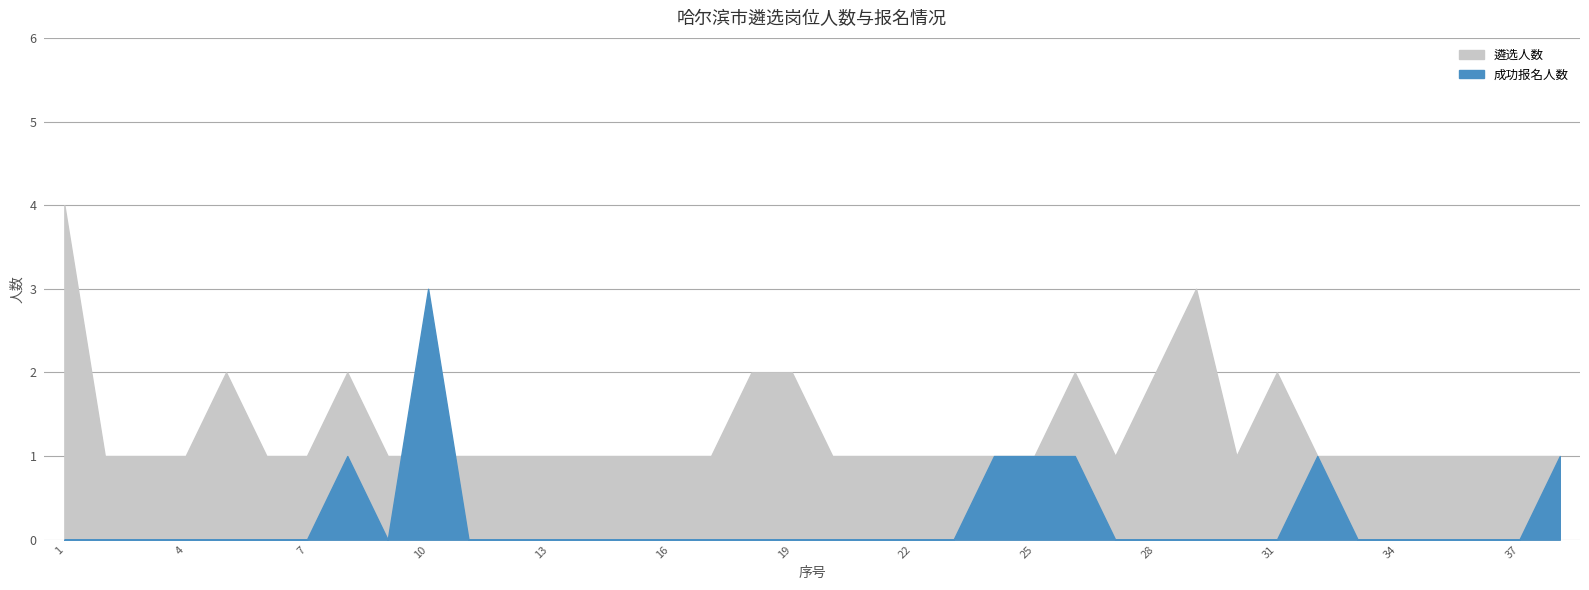

What is the difference between the second highest and second lowest values in the 遴选人数 series?

2